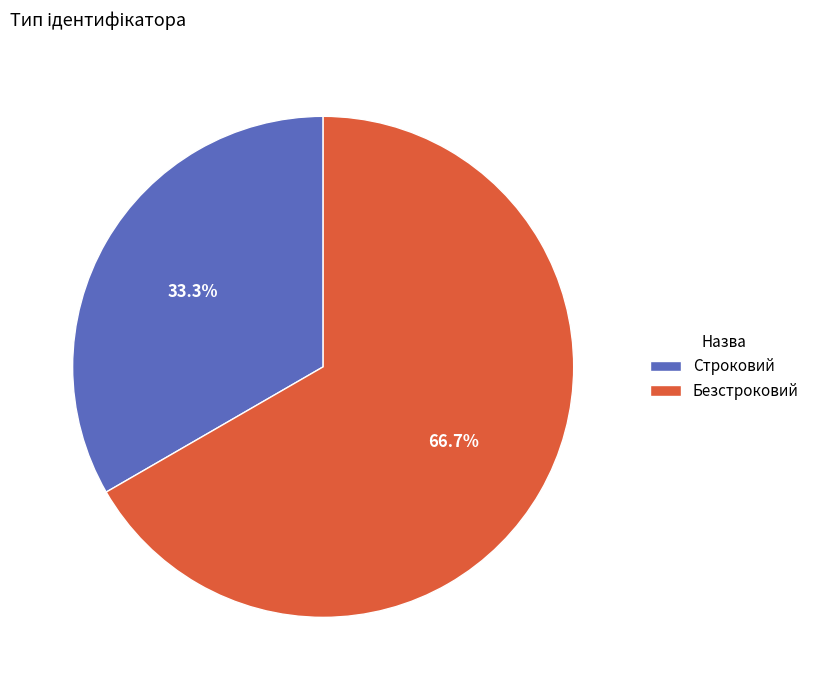

To the nearest percent, what percentage of the pie is Безстроковий?

67%